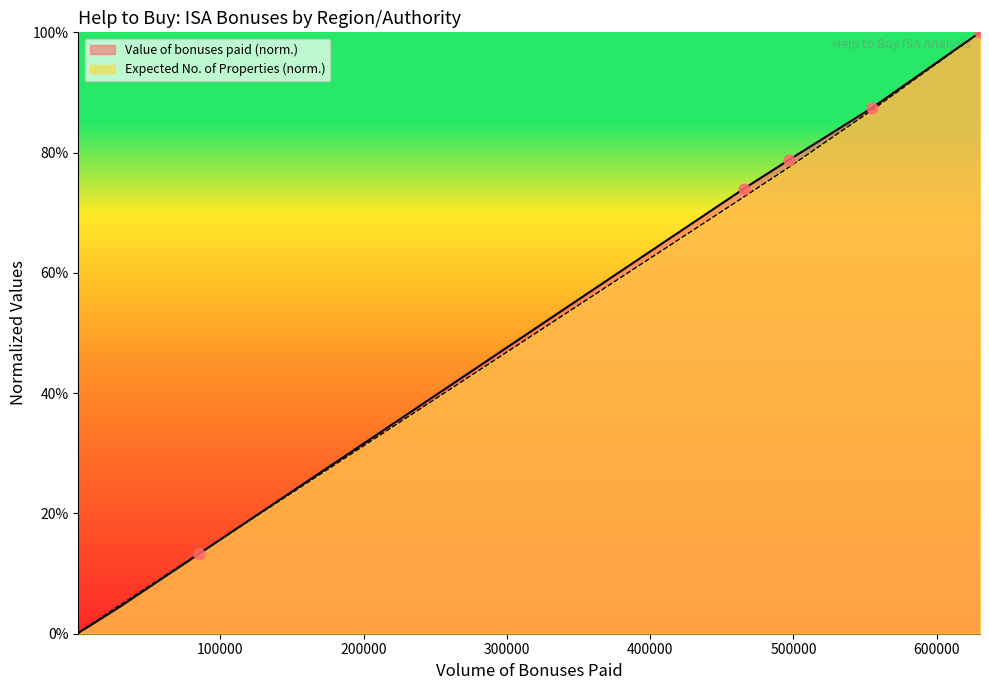

Which has a higher value, 400000 or 200000?

400000